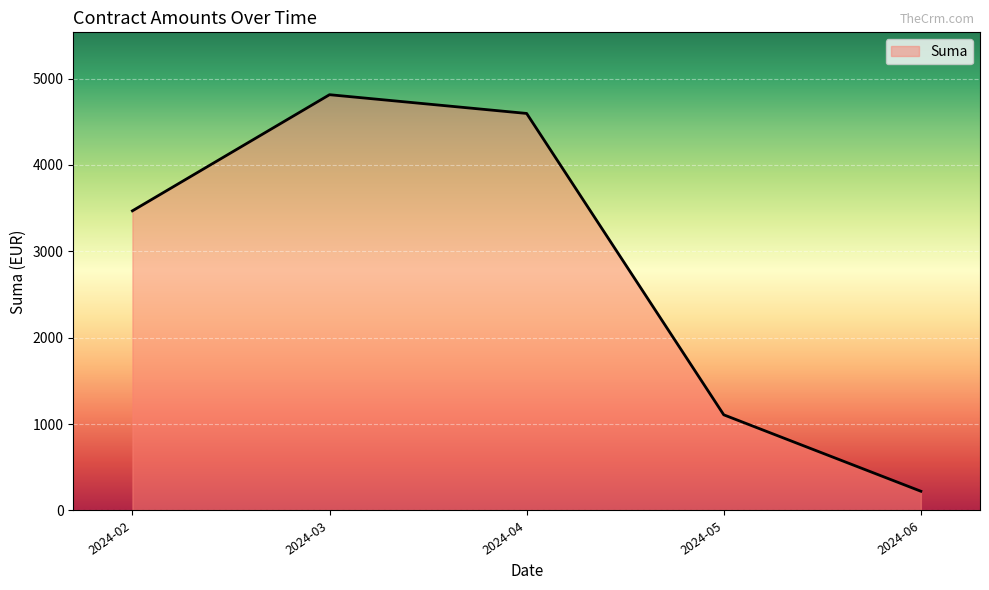

What is the sum of all values?

14209.3